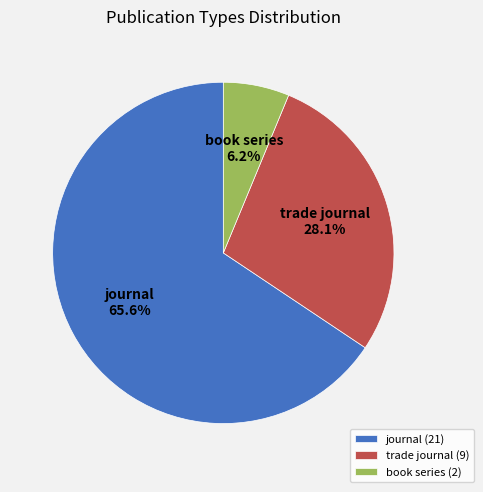

What percentage is NOT represented by trade journal?

71.9%